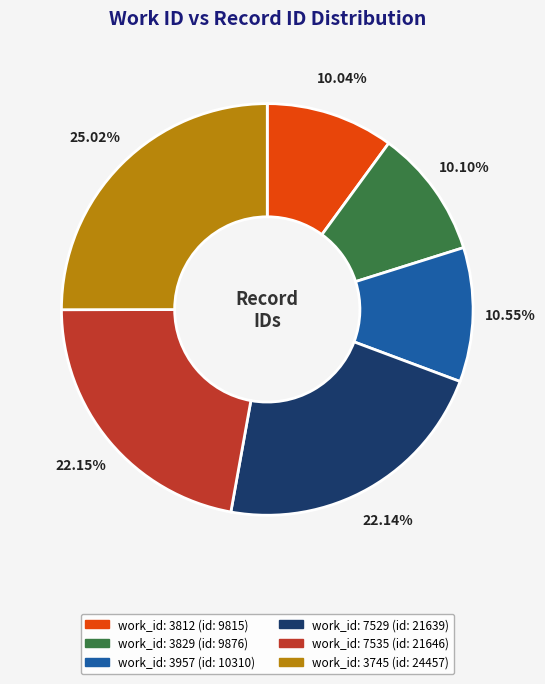

Is there any slice that represents more than half of the pie?

No